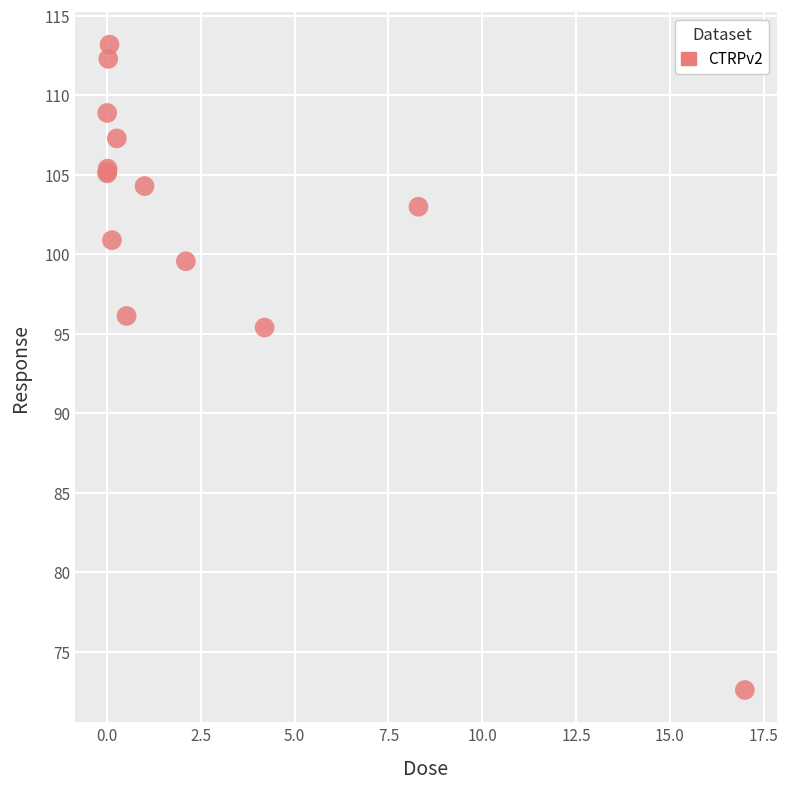

What Y value in the scatter plot is closest to 92?

95.4